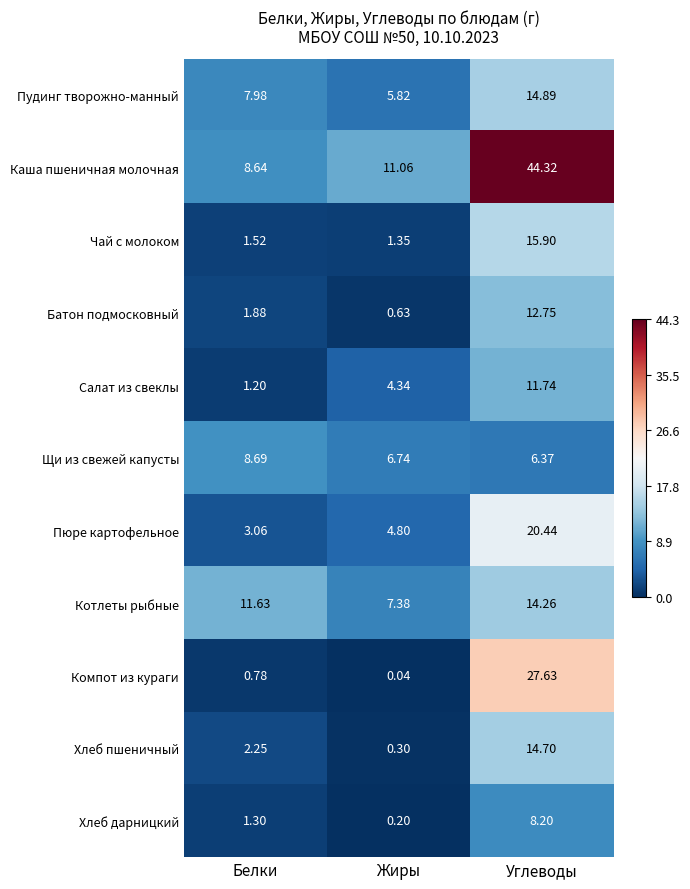

At which category does the chart reach its peak across all series?

Углеводы